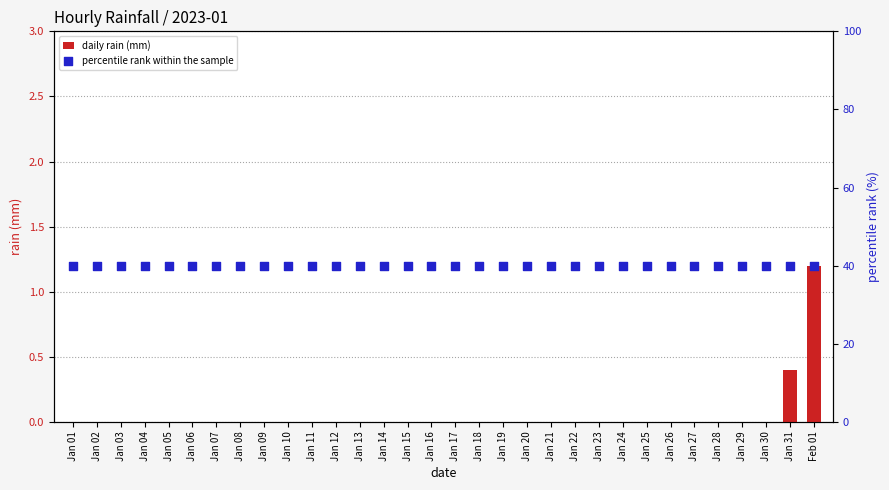

What are all the series names shown in the legend?

daily rain (mm), percentile rank within the sample